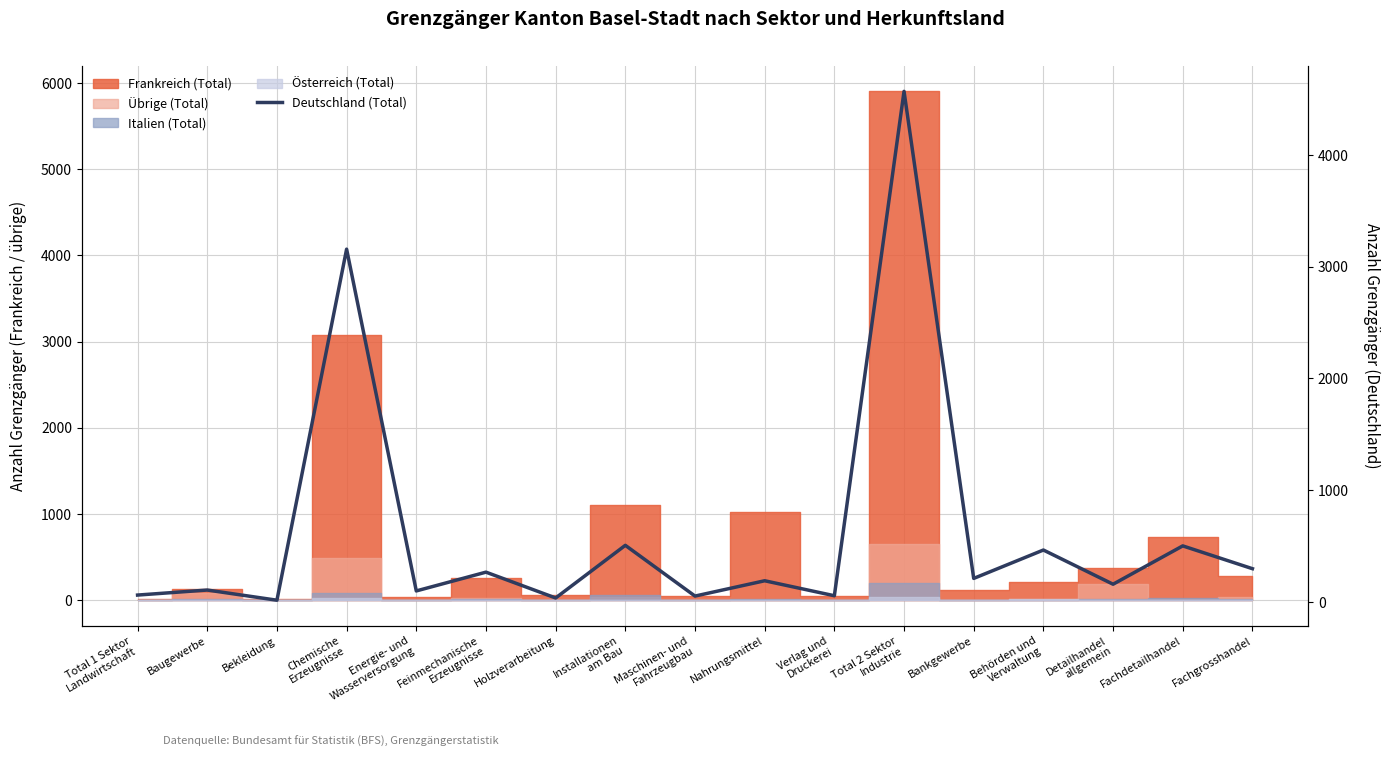

Count the number of categories in the chart.

17